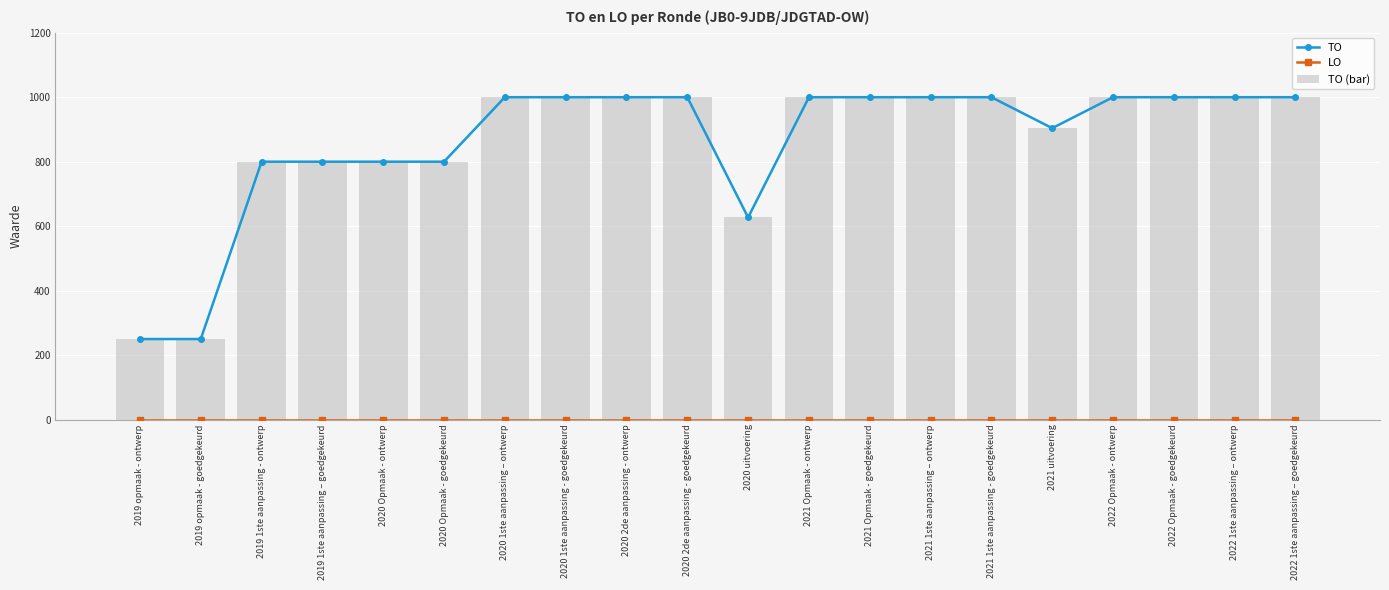

List the labels in order of TO (bar) value, largest first.

2020 1ste aanpassing – ontwerp, 2020 1ste aanpassing - goedgekeurd, 2020 2de aanpassing - ontwerp, 2020 2de aanpassing - goedgekeurd, 2021 Opmaak - ontwerp, 2021 Opmaak - goedgekeurd, 2021 1ste aanpassing – ontwerp, 2021 1ste aanpassing - goedgekeurd, 2022 Opmaak - ontwerp, 2022 Opmaak - goedgekeurd, 2022 1ste aanpassing – ontwerp, 2022 1ste aanpassing – goedgekeurd, 2021 uitvoering, 2019 1ste aanpassing - ontwerp, 2019 1ste aanpassing – goedgekeurd, 2020 Opmaak - ontwerp, 2020 Opmaak - goedgekeurd, 2020 uitvoering, 2019 opmaak - ontwerp, 2019 opmaak - goedgekeurd